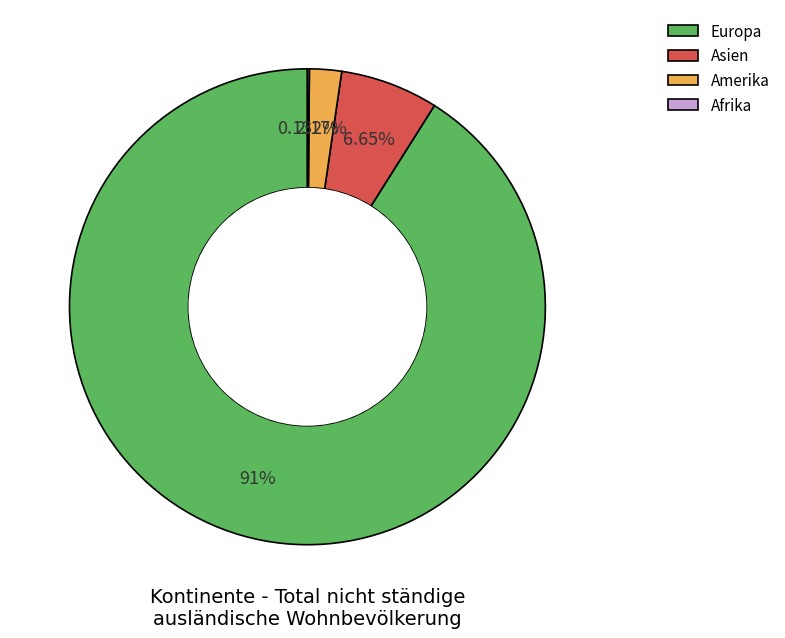

Which category has the biggest portion of the pie?

Europa